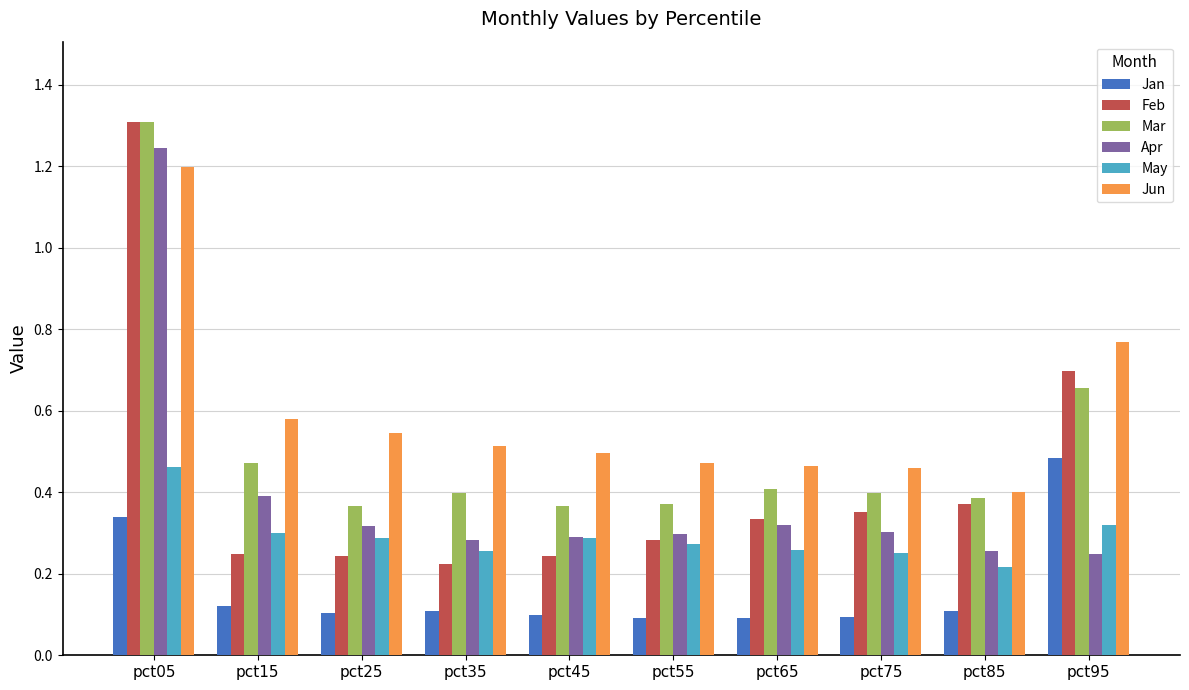

What are all the series names shown in the legend?

Jan, Feb, Mar, Apr, May, Jun